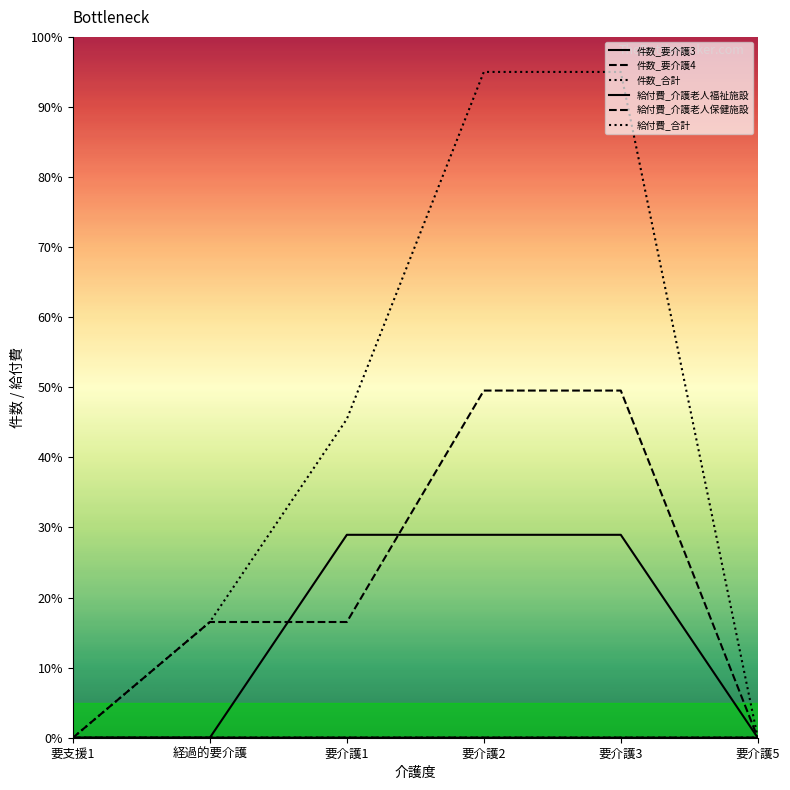

How many lines are shown in the chart?

6